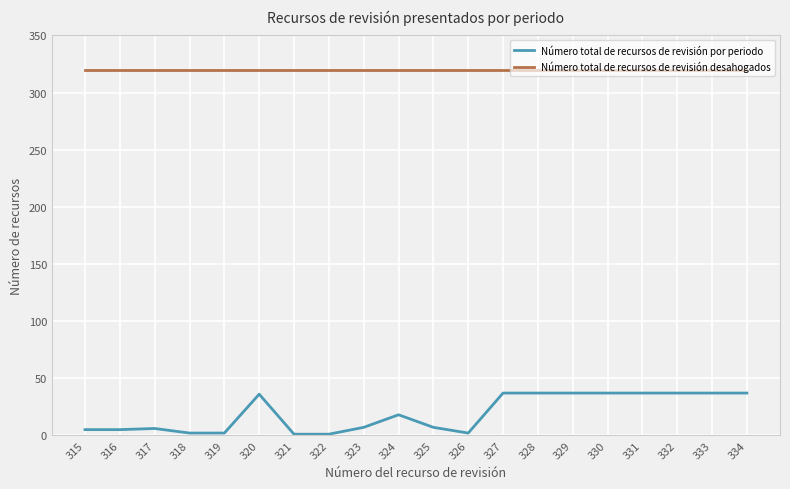

At how many categories does at least one series exceed 204?

20